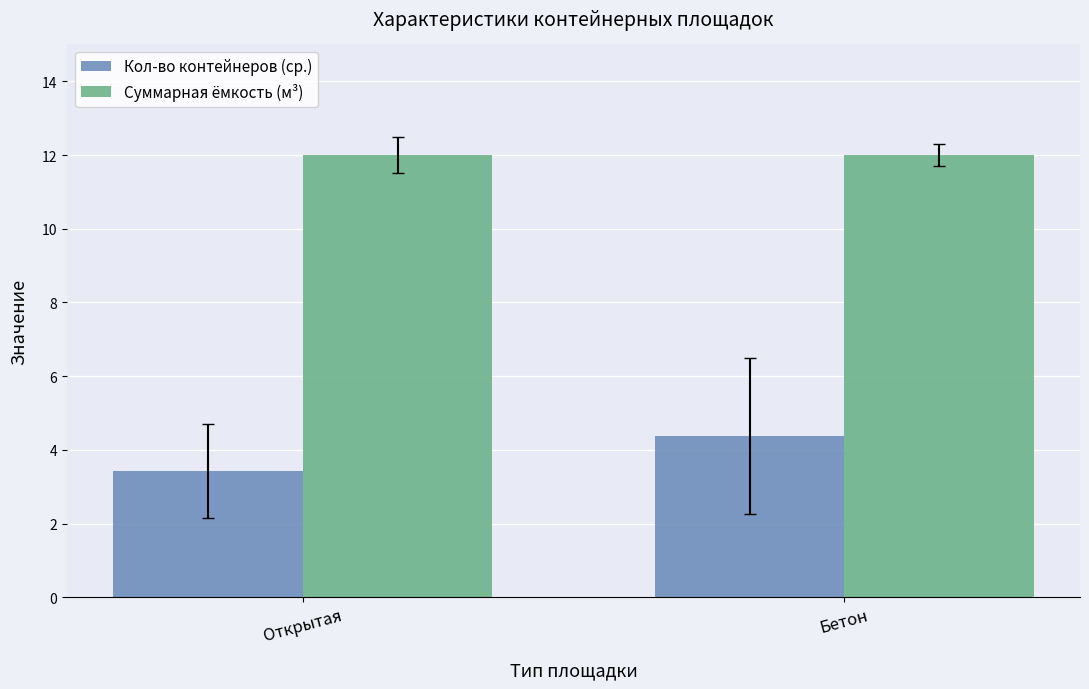

How many bars are there in each group?

2